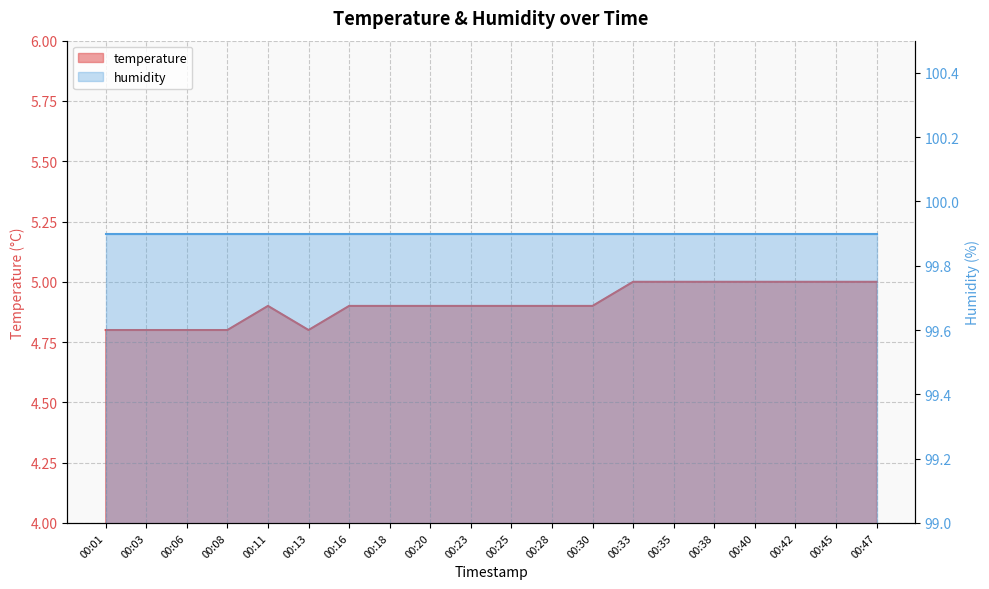

Rank the categories by value from highest to lowest.

00:33, 00:35, 00:38, 00:40, 00:42, 00:45, 00:47, 00:11, 00:16, 00:18, 00:20, 00:23, 00:25, 00:28, 00:30, 00:01, 00:03, 00:06, 00:08, 00:13